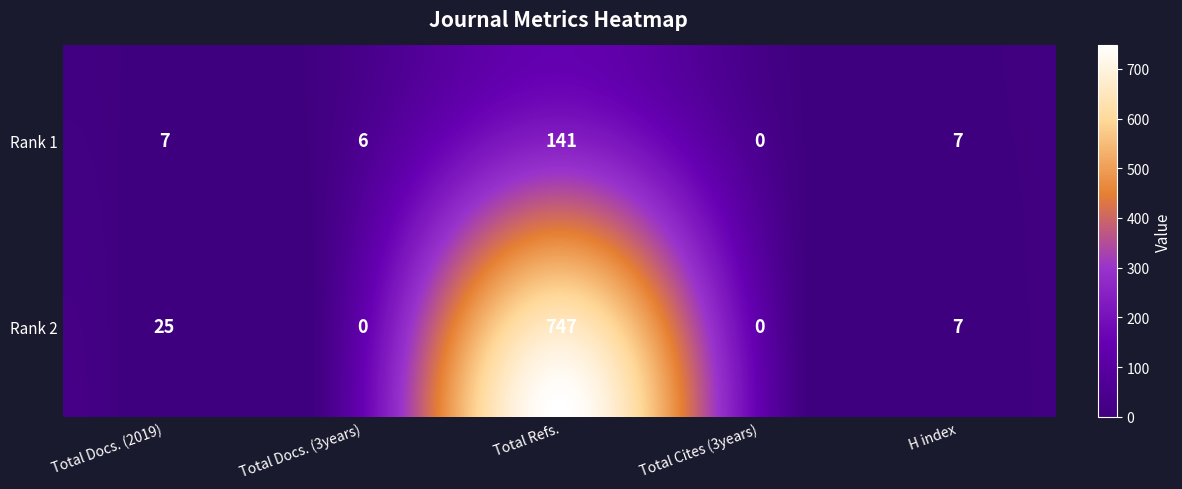

Is it true that Total Docs. (3years) equals 0 at Ilmu Kelautan: Indonesian Journal of Marine Sciences?

True